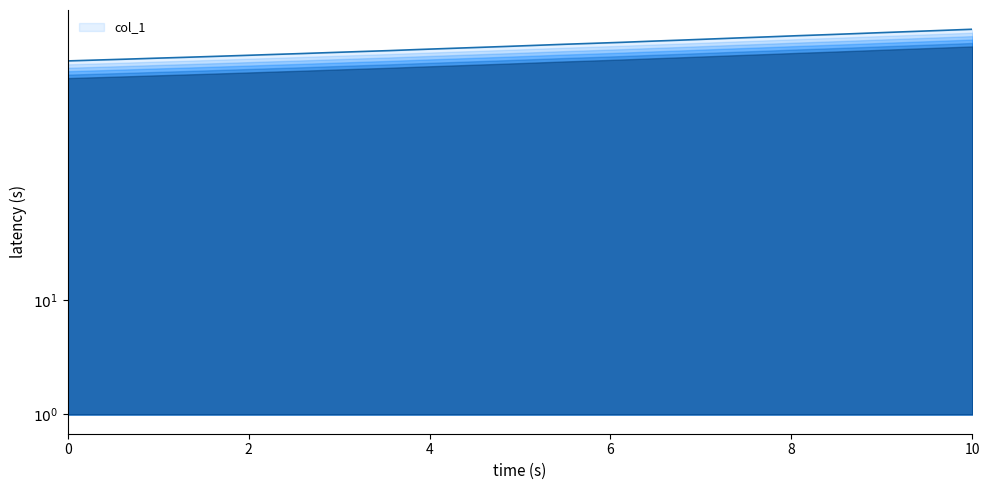

Does the chart have visible grid lines?

No